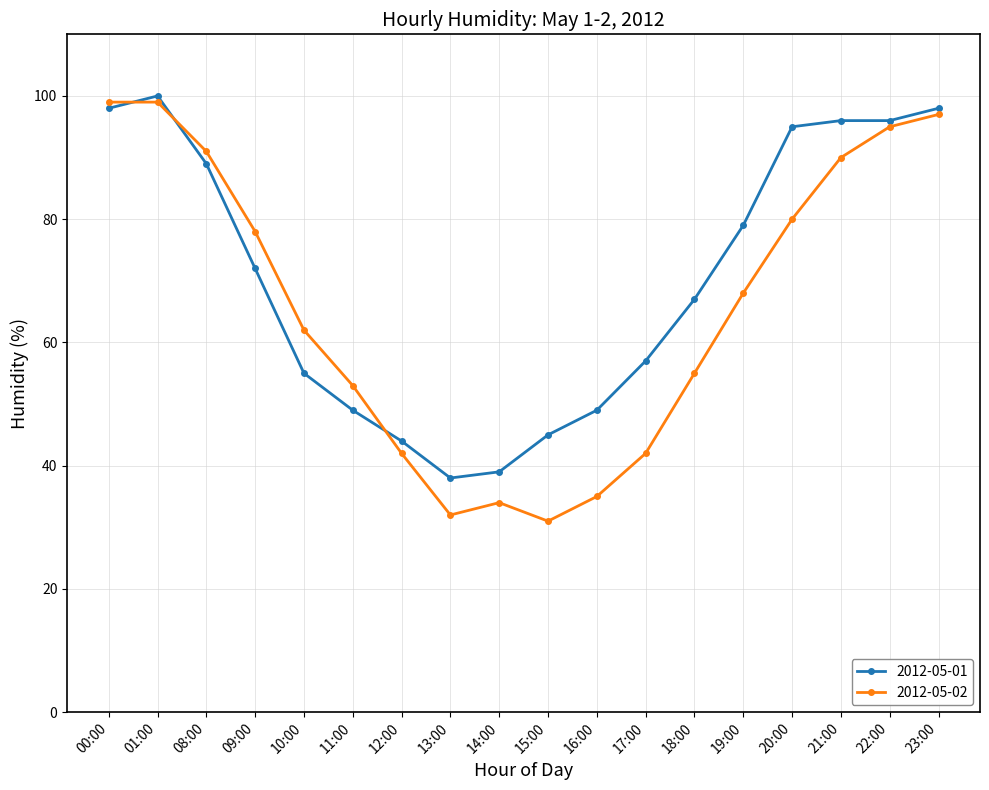

What is the lowest value of the 2012-05-02 series?

31